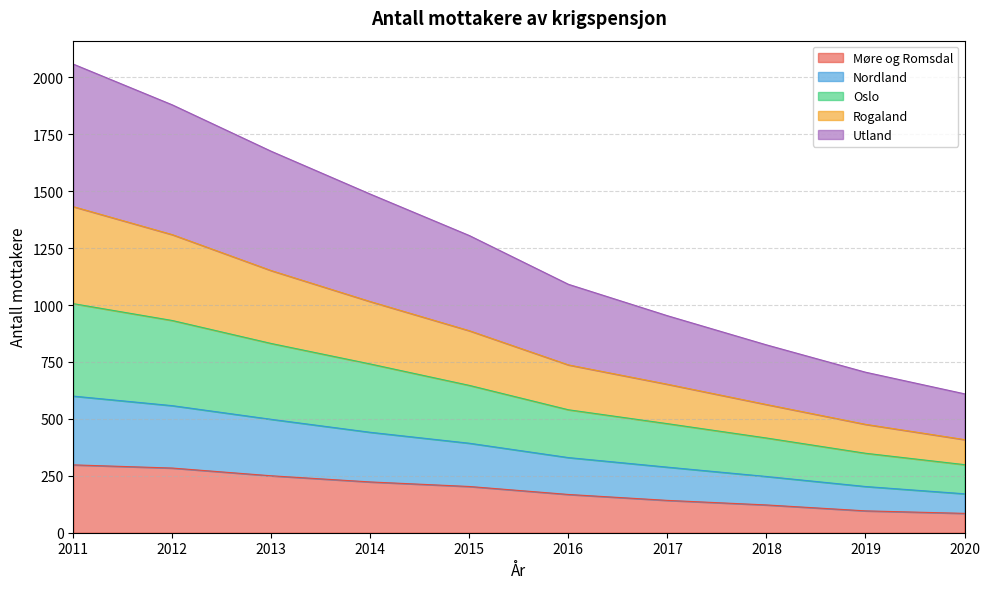

What is the smallest value displayed?

85